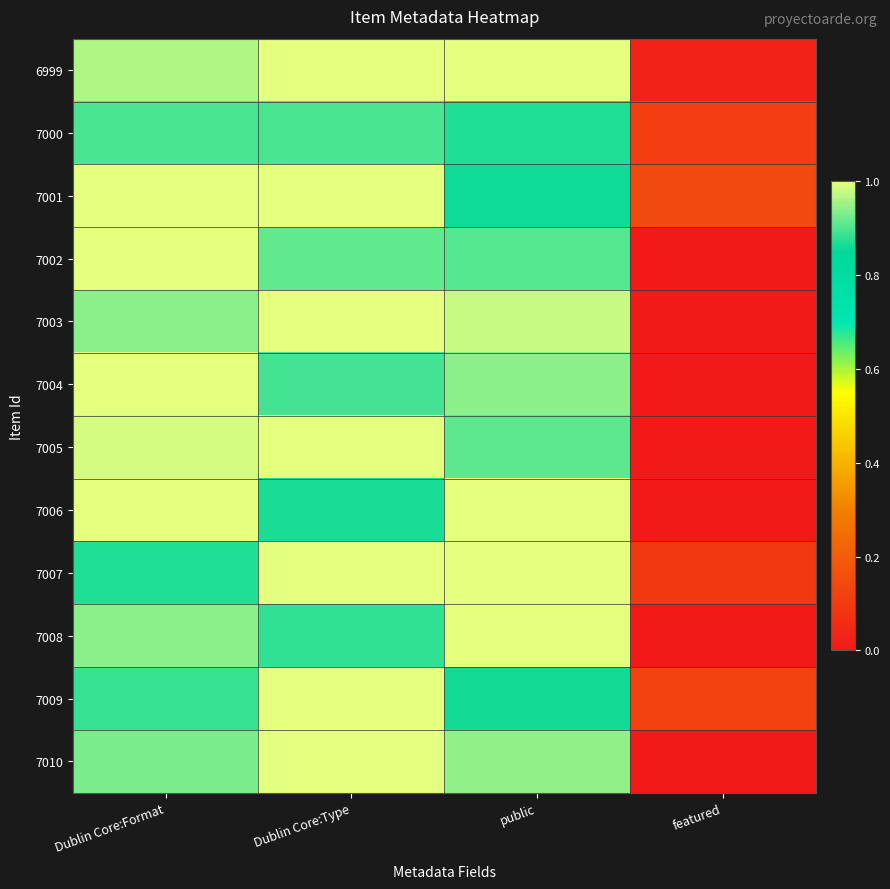

What is the greatest value displayed?

1.0